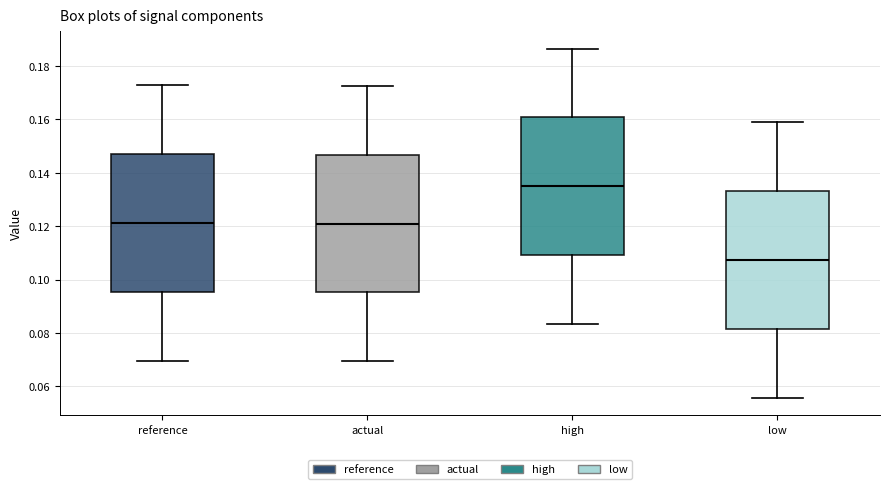

Where is the upper edge of the box for actual on the y-axis? The values are not printed on the chart, so give them approximately, as read against the axis.

0.146